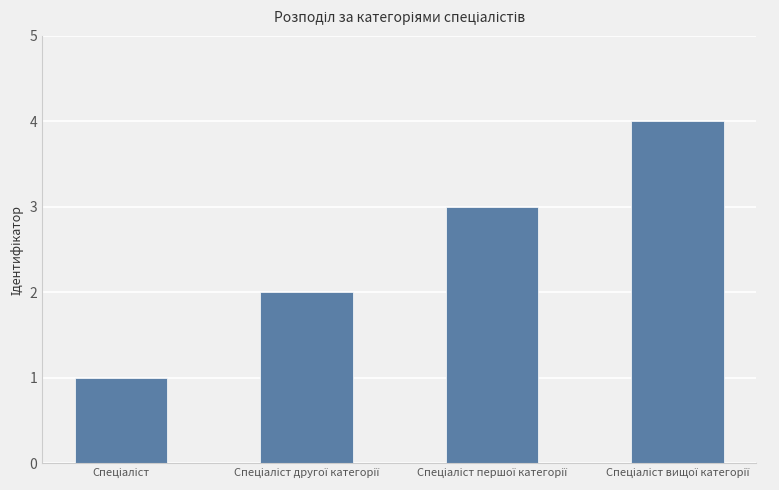

What is the greatest value displayed?

4